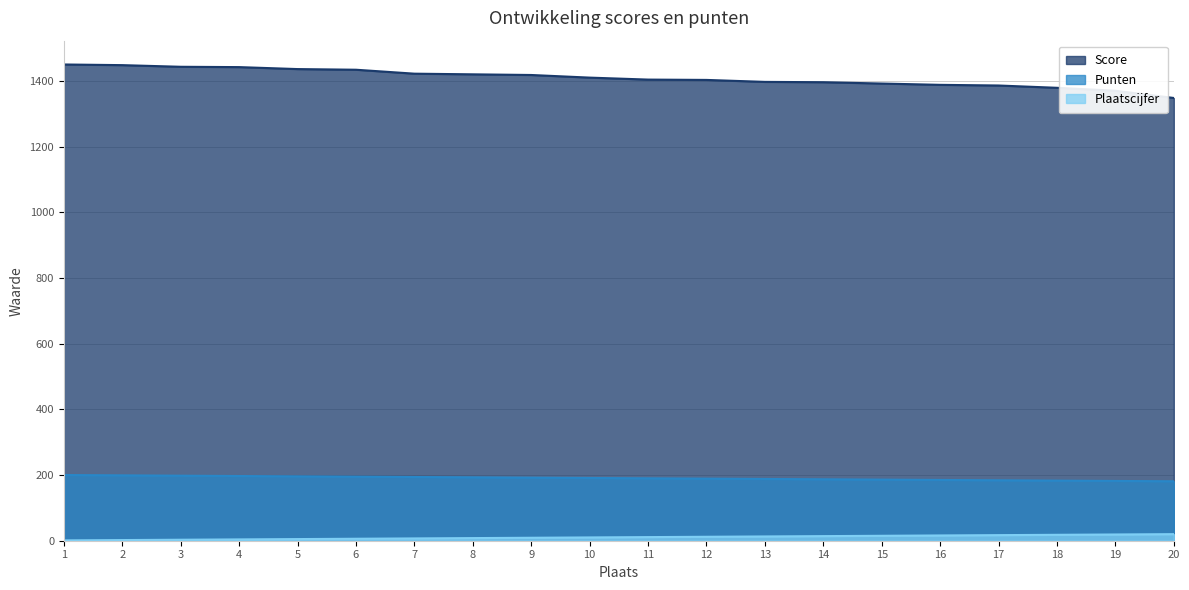

Where is Plaatscijfer nearest to the value 10?

10